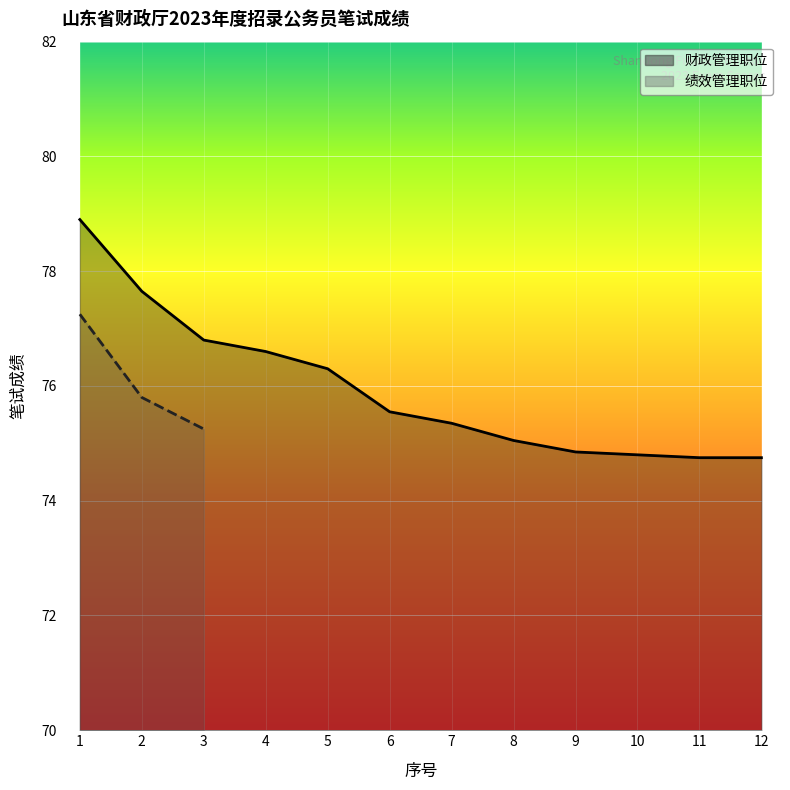

Reading right to left, extract all data points from this chart.

74.8	74.8	74.8	74.8	75.0	75.3	75.5	76.3	76.6	76.8	77.7	78.9